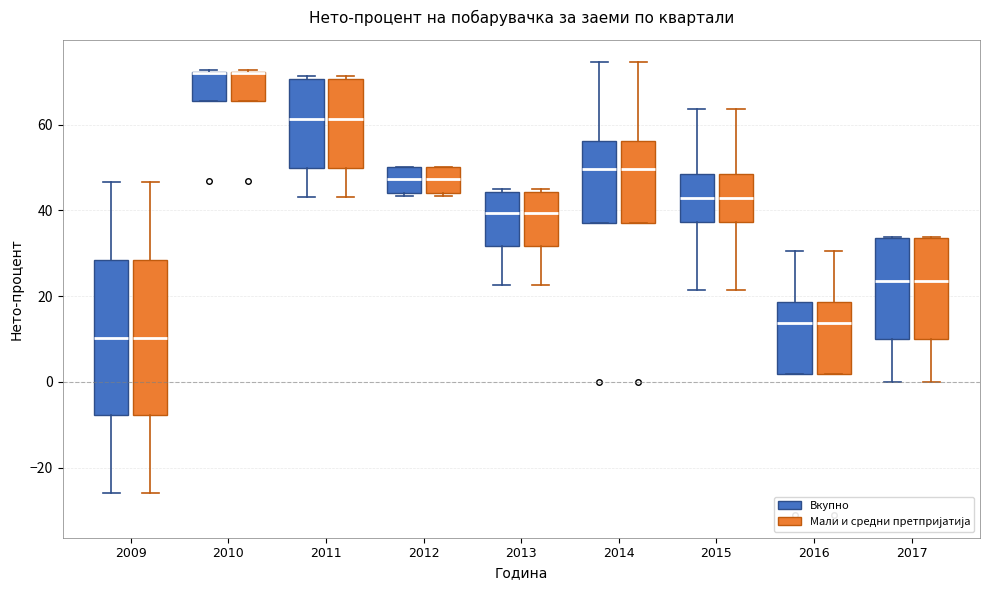

Reading left to right, read every box against the y-axis: the position of its median line, the range the box covers, and the ends of its whiskers. The values are not printed on the chart, so give them approximately, as read against the axis.

2009 (Вкупно): median 10, box -8 to 28, whiskers -26 to 46
2009 (Мали и средни претпријатија): median 10, box -8 to 28, whiskers -26 to 46
2010 (Вкупно): median 72 (drawn on the box's upper edge), box 66 to 72, whiskers 66 to 72
2010 (Мали и средни претпријатија): median 72 (drawn on the box's upper edge), box 66 to 72, whiskers 66 to 72
2011 (Вкупно): median 62, box 50 to 70, whiskers 44 to 72
2011 (Мали и средни претпријатија): median 62, box 50 to 70, whiskers 44 to 72
2012 (Вкупно): median 48, box 44 to 50, whiskers 44 (just below the box's lower edge) to 50
2012 (Мали и средни претпријатија): median 48, box 44 to 50, whiskers 44 (just below the box's lower edge) to 50
2013 (Вкупно): median 40, box 32 to 44, whiskers 22 to 44
2013 (Мали и средни претпријатија): median 40, box 32 to 44, whiskers 22 to 44
2014 (Вкупно): median 50, box 36 to 56, whiskers 36 to 74
2014 (Мали и средни претпријатија): median 50, box 36 to 56, whiskers 36 to 74
2015 (Вкупно): median 42, box 38 to 48, whiskers 22 to 64
2015 (Мали и средни претпријатија): median 42, box 38 to 48, whiskers 22 to 64
2016 (Вкупно): median 14, box 2 to 18, whiskers 2 to 30
2016 (Мали и средни претпријатија): median 14, box 2 to 18, whiskers 2 to 30
2017 (Вкупно): median 24, box 10 to 34, whiskers 0 to 34
2017 (Мали и средни претпријатија): median 24, box 10 to 34, whiskers 0 to 34